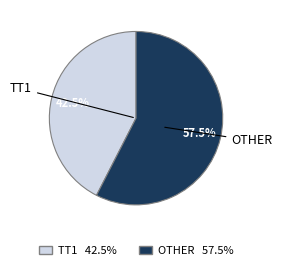

Is there any slice that represents more than half of the pie?

Yes